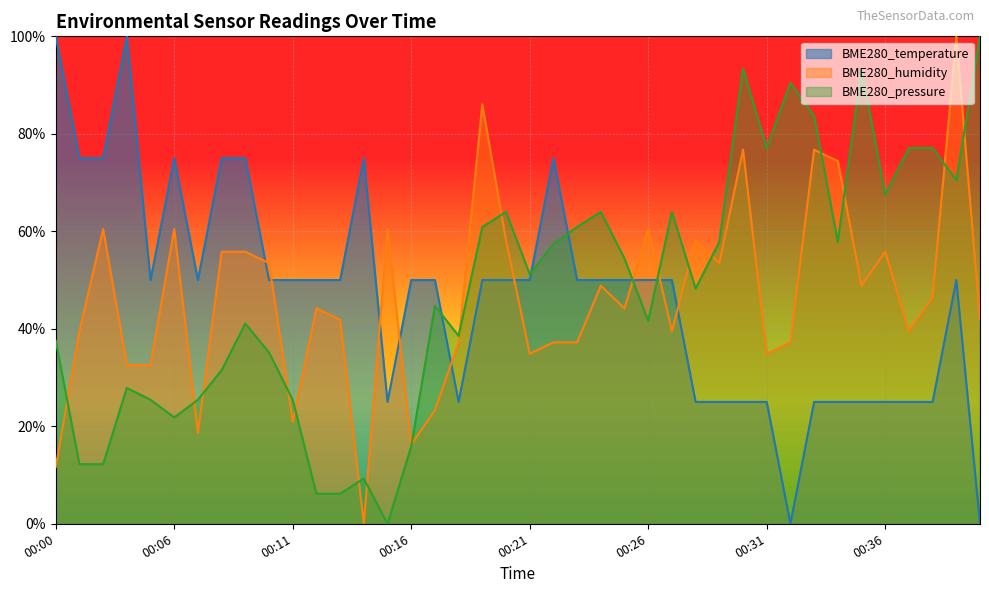

How many positive values does the BME280_pressure series have?

39